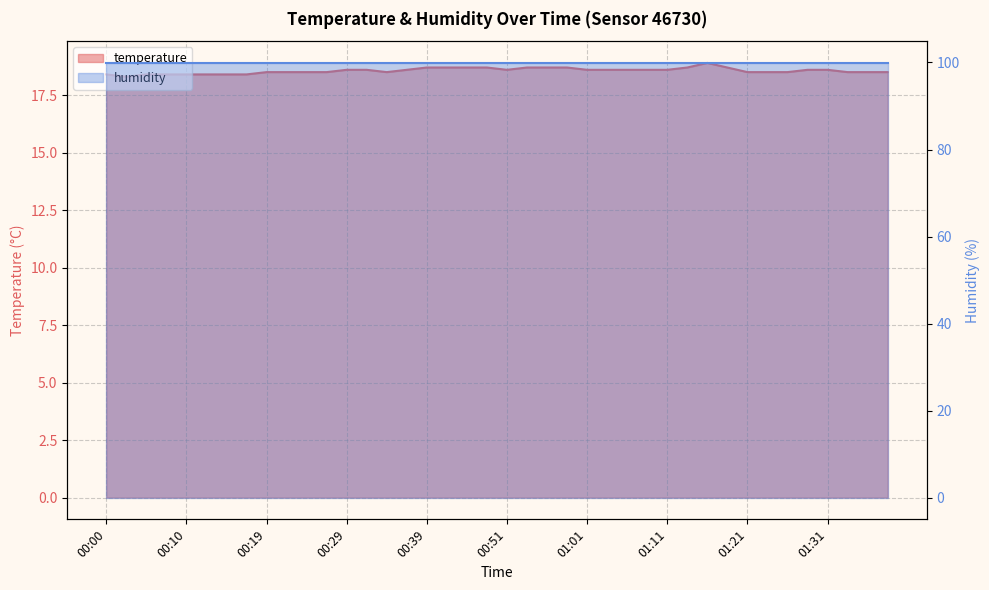

List the labels in order of value, smallest first.

00:02, 00:00, 00:05, 00:07, 00:10, 00:12, 00:14, 00:17, 00:19, 00:22, 00:24, 00:27, 00:34, 01:21, 01:24, 01:26, 01:33, 01:36, 01:38, 00:29, 00:32, 00:36, 00:51, 01:01, 01:04, 01:06, 01:09, 01:11, 01:29, 01:31, 00:39, 00:41, 00:46, 00:49, 00:54, 00:56, 00:59, 01:14, 01:19, 01:16